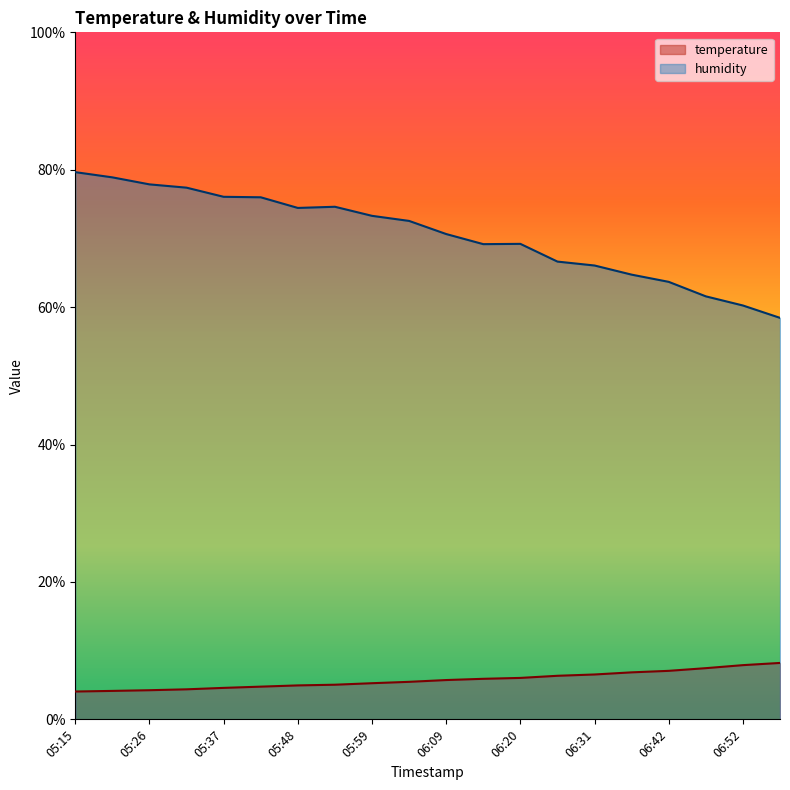

Reading left to right, extract all data points from this chart.

temperature: 4.0	4.1	4.2	4.4	4.6	4.8	4.9	5.0	5.3	5.5	5.7	5.9	6.0	6.3	6.5	6.8	7.1	7.5	7.9	8.2
humidity: 79.7	78.9	77.9	77.4	76.1	76.0	74.4	74.6	73.3	72.5	70.6	69.2	69.2	66.6	66.1	64.7	63.7	61.6	60.2	58.4